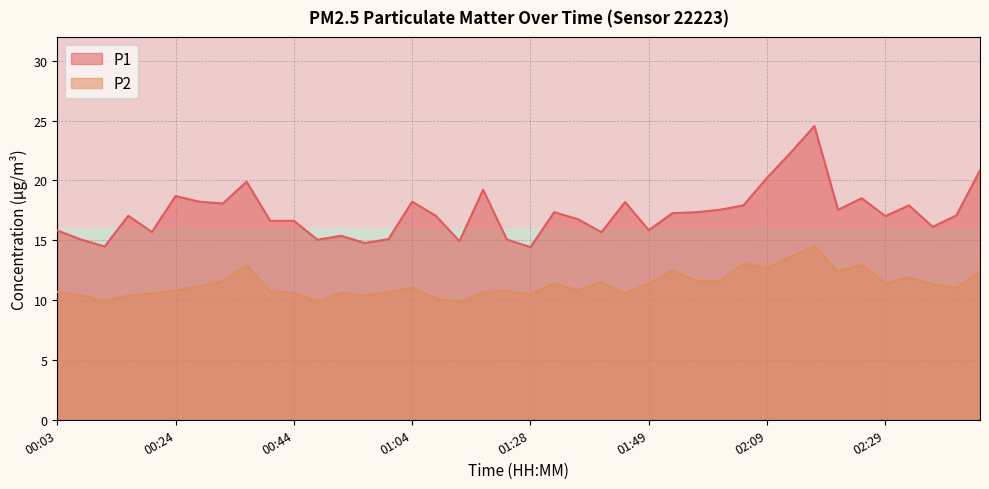

True or false: P1 has a value of 16.6 at 00:44.

True